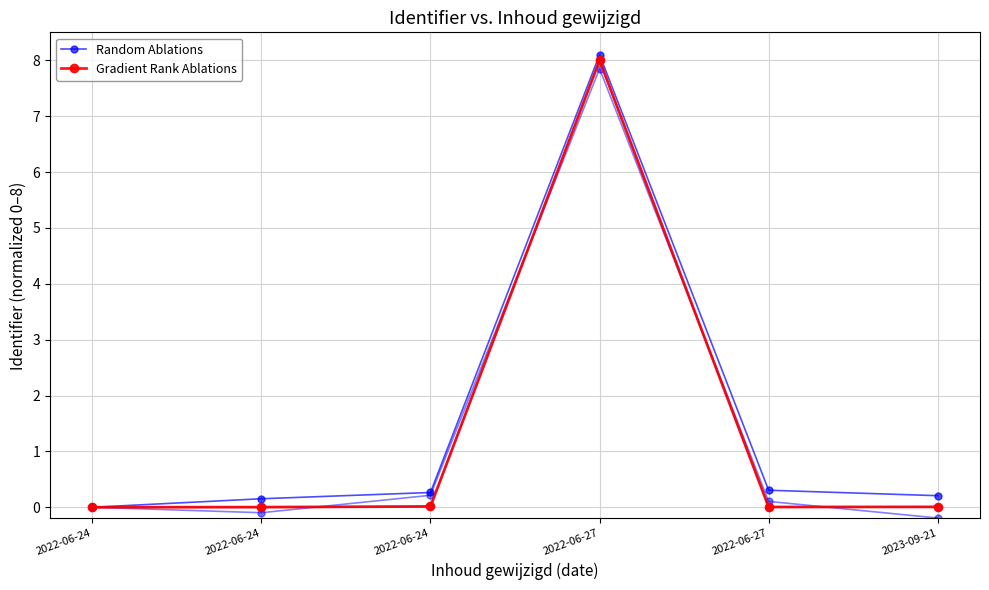

Is this an area chart (filled region under the line)?

No